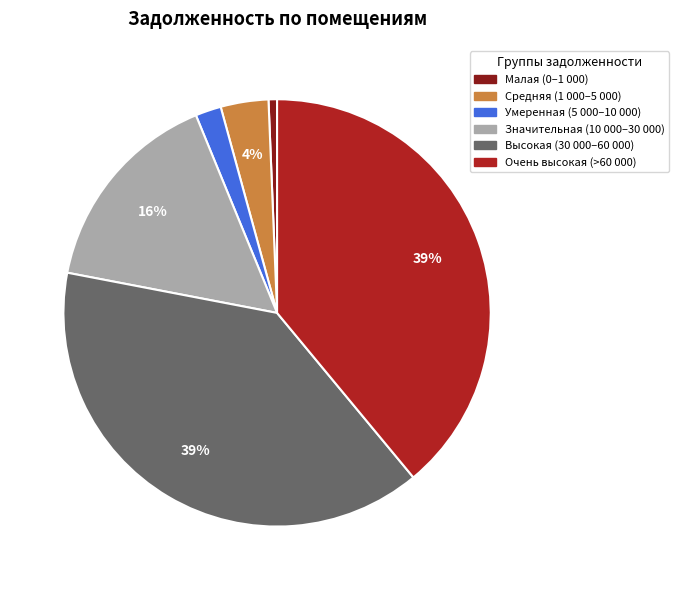

Does any single category account for the majority?

No